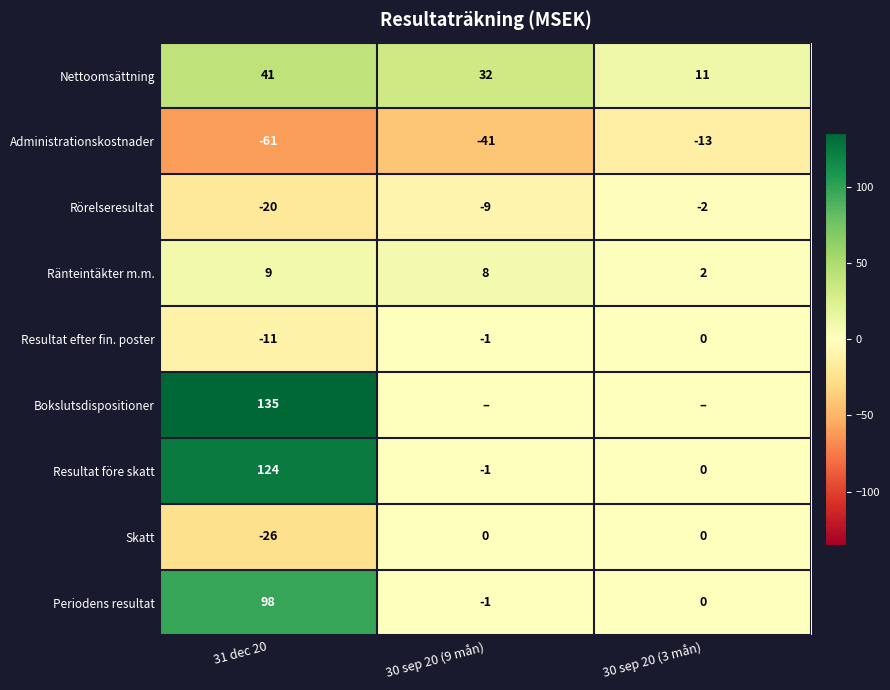

At which label does Rörelseresultat reach its peak?

30 sep 20 (3 mån)